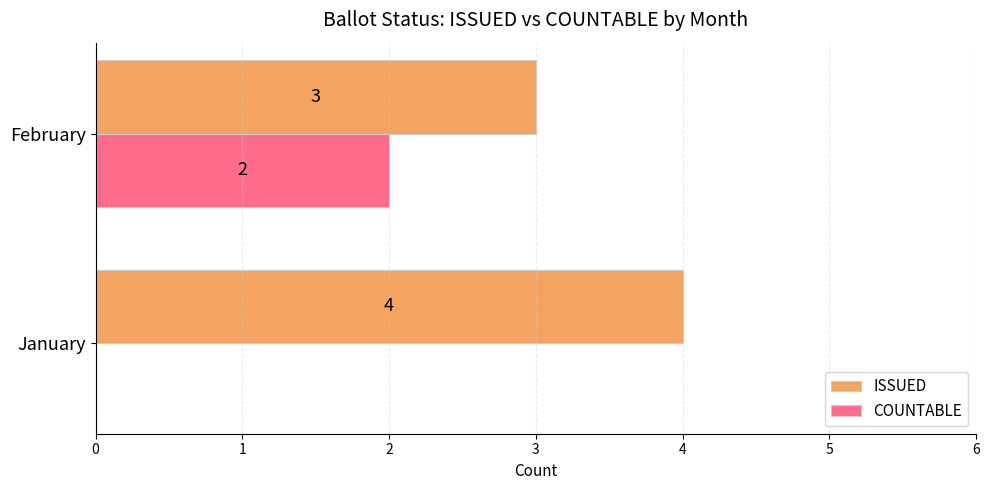

Which series changed the most between January and February?

COUNTABLE